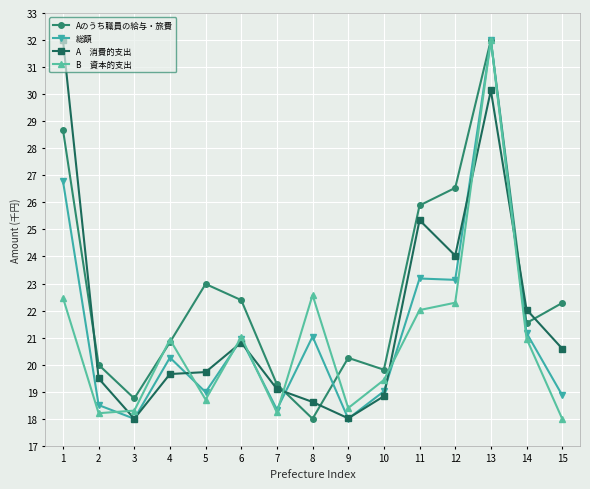

What is the spread (max minus min) of values at 7?

1.0